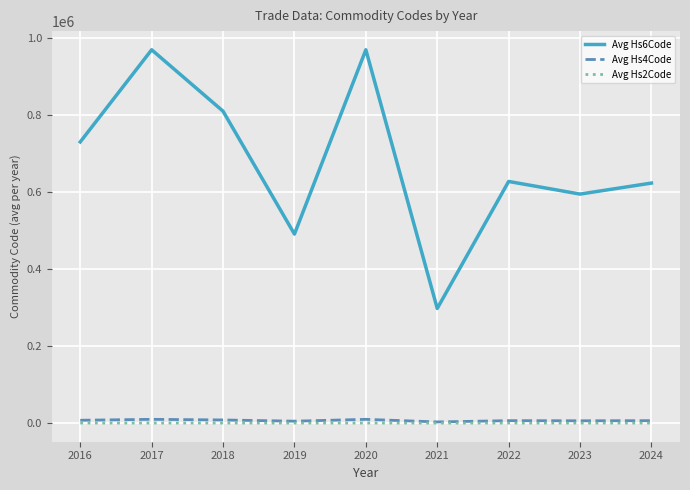

What is the maximum value shown in the chart?

970110.0